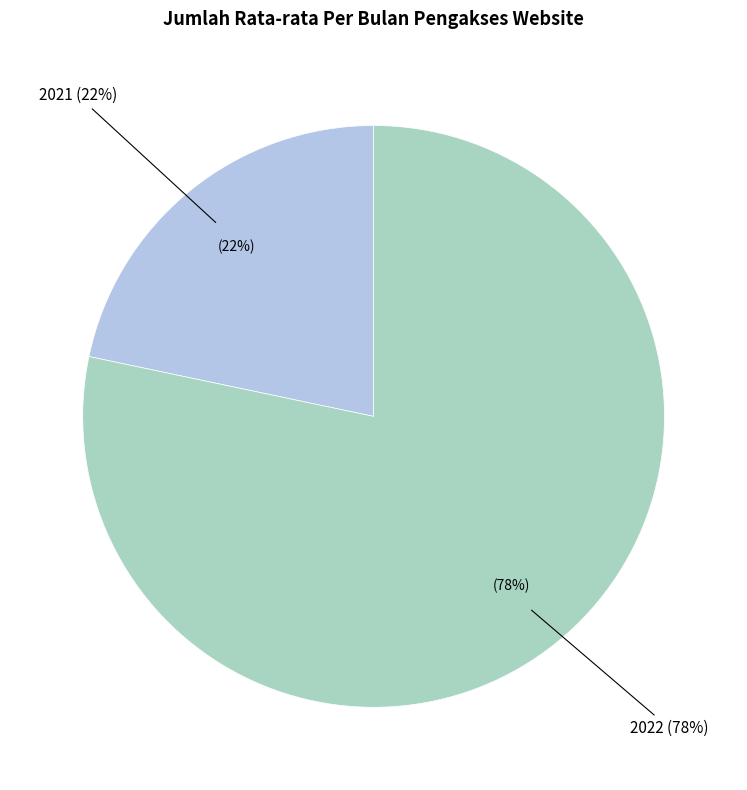

Which slice is the smallest?

2021